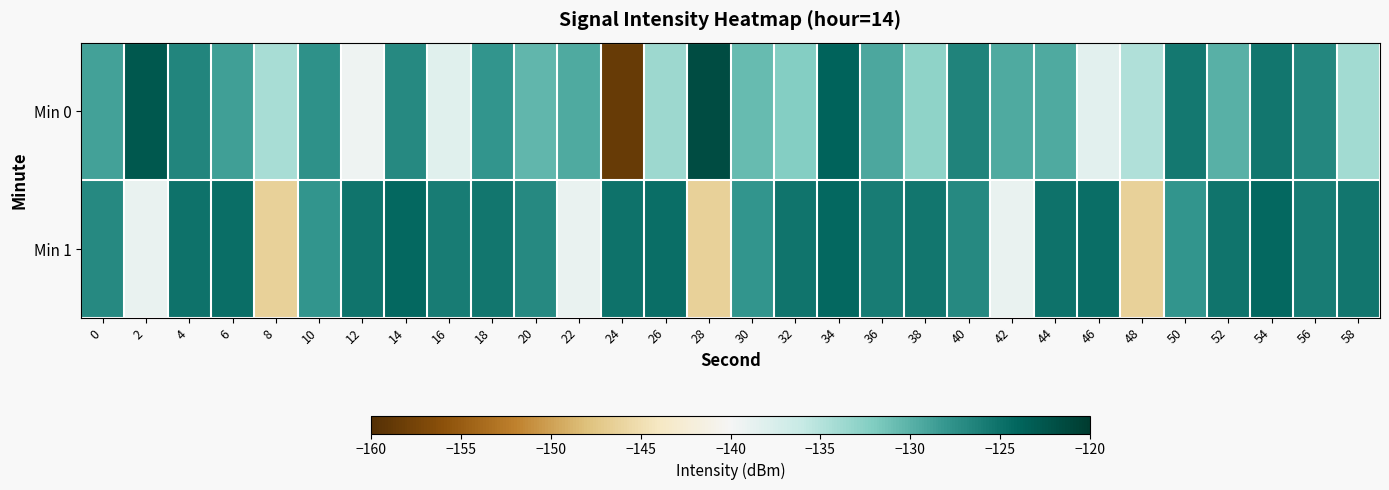

Which label corresponds to the smallest value in the chart?

24